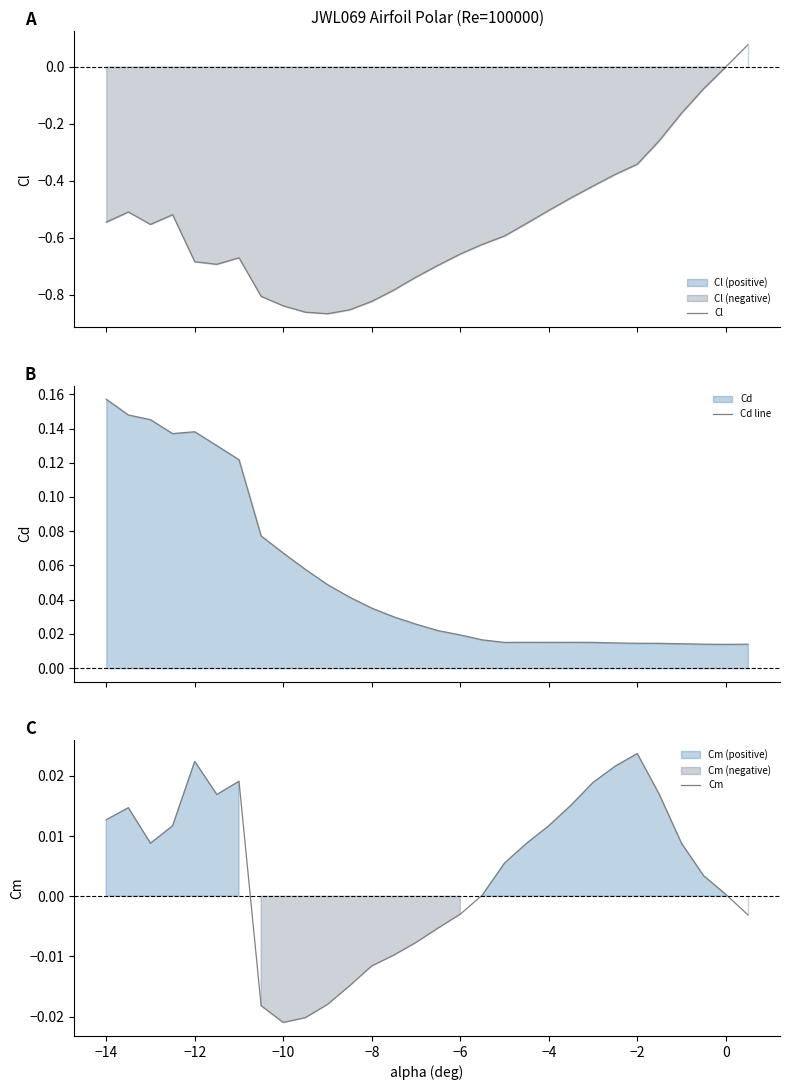

Which series has the largest total across all categories?

Cd line